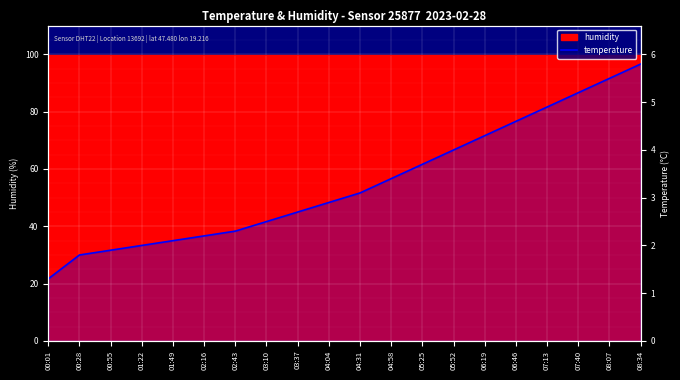

How many lines are shown in the chart?

1